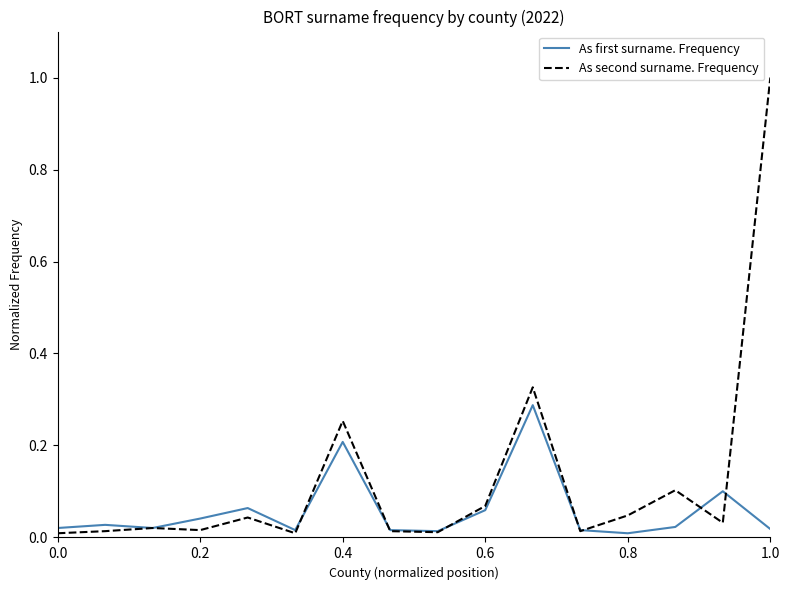

Which series has the largest total across all categories?

As second surname. Frequency